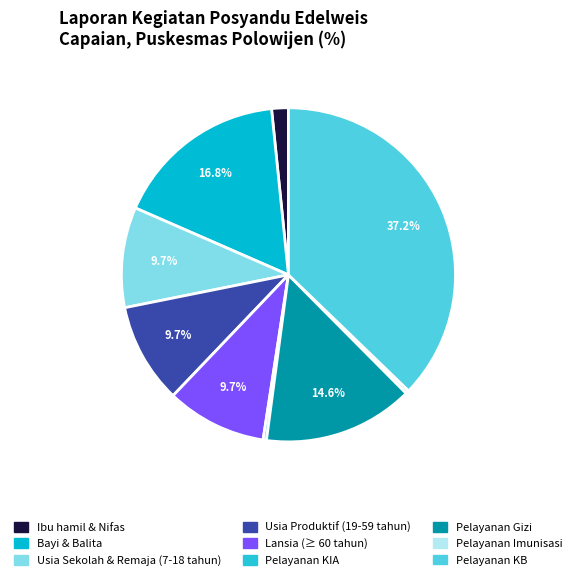

How many segments does this pie chart have?

9